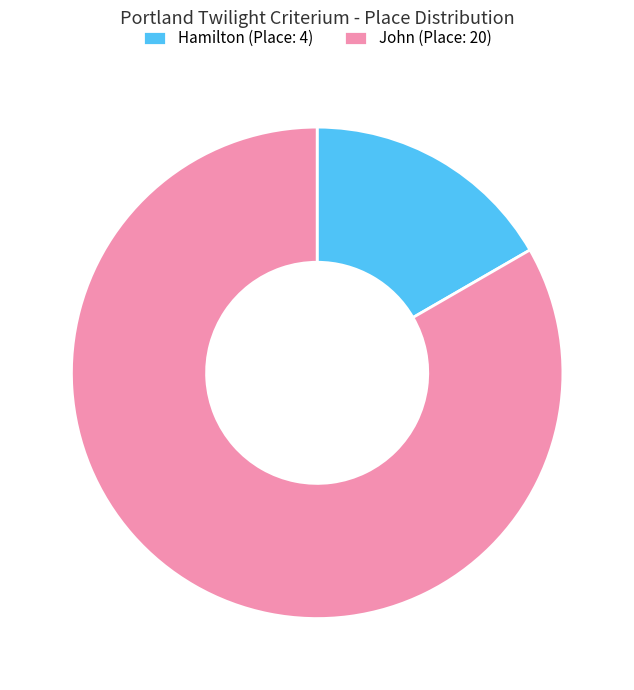

Which category has the smallest portion of the pie?

Hamilton